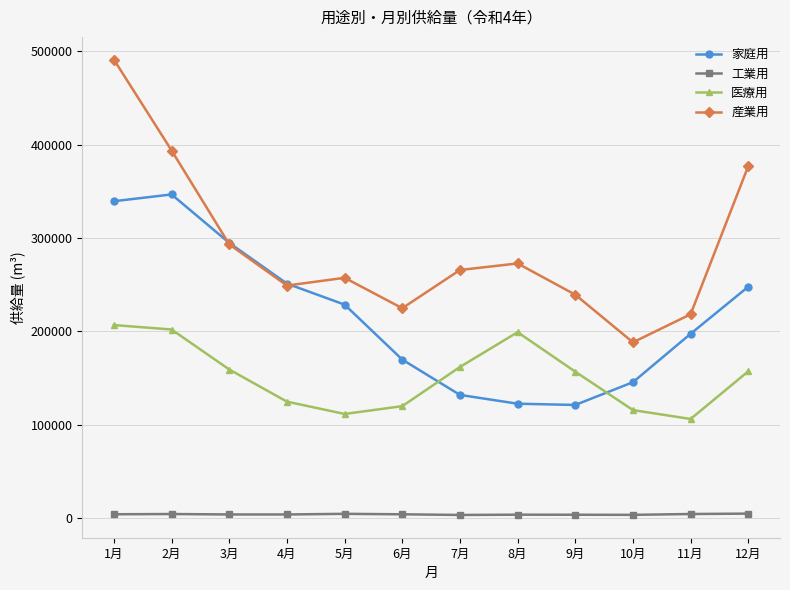

Rank the series at 7月 from highest to lowest value.

産業用, 医療用, 家庭用, 工業用